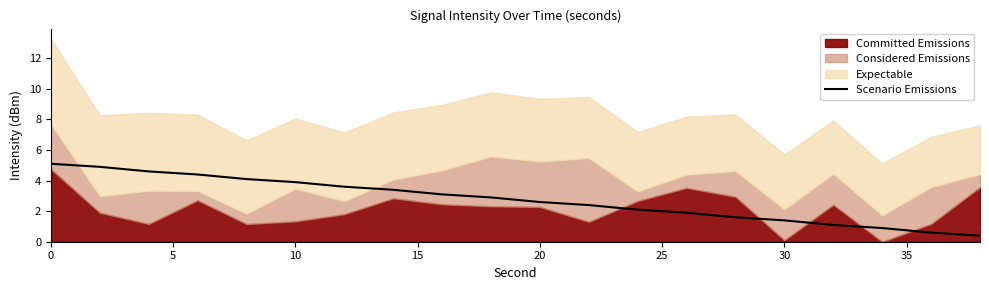

What is the maximum value for Scenario Emissions?

5.1